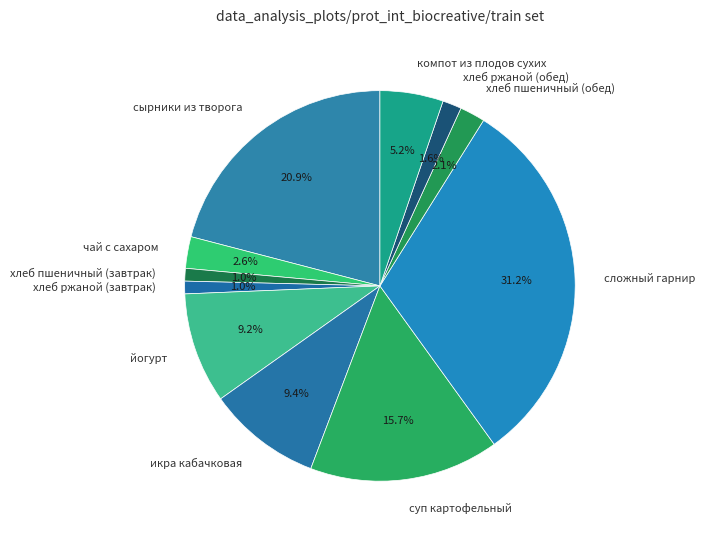

Do хлеб пшеничный (обед) and чай с сахаром together represent more than half of the pie?

No